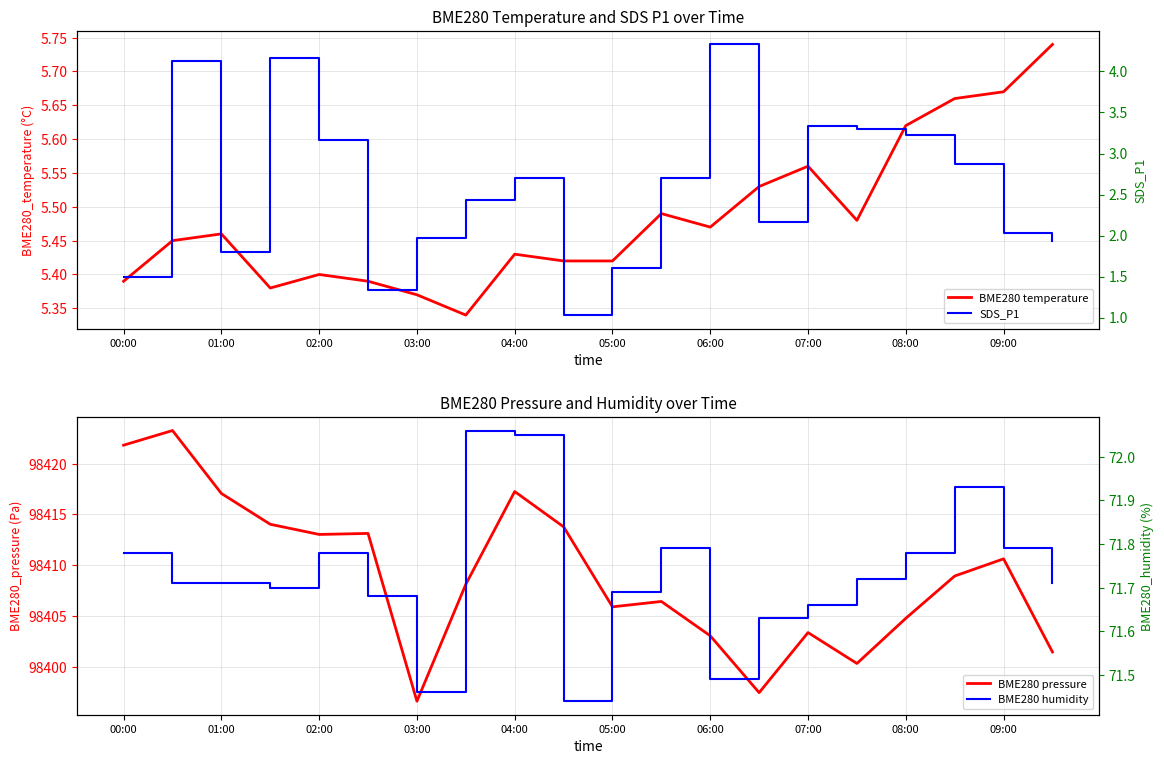

What is the sum of all SDS_P1 values?

51.7